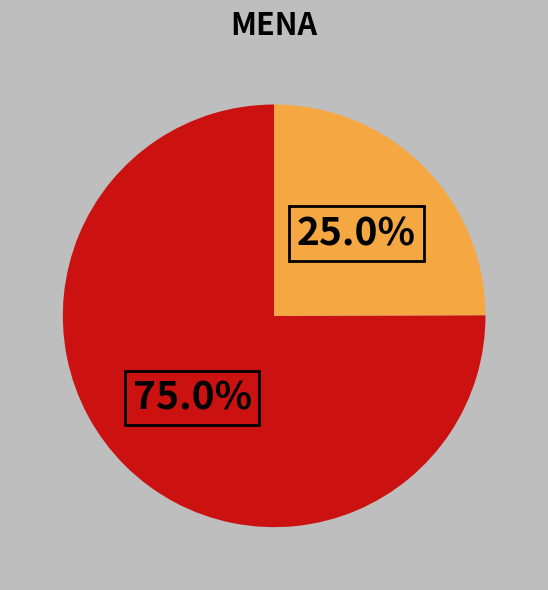

Does any single category account for the majority?

Yes